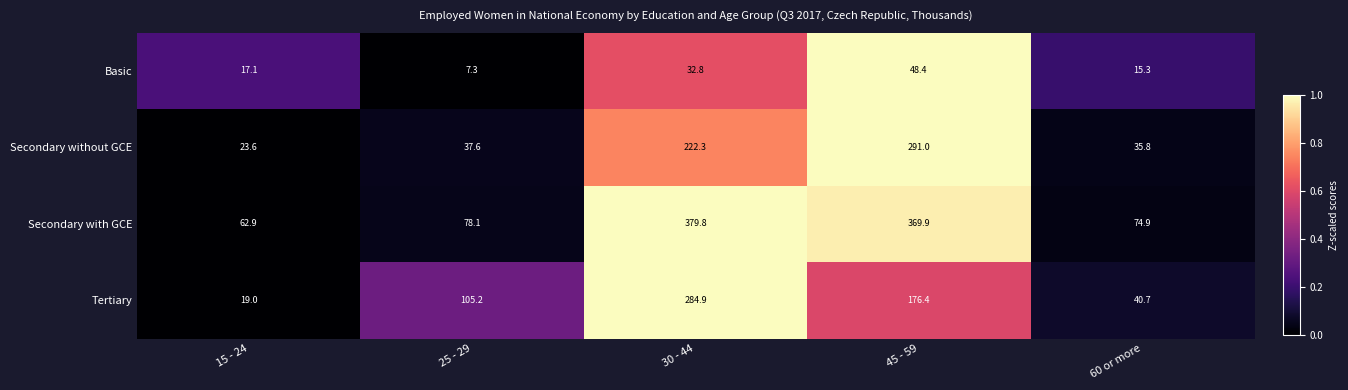

The value of Secondary with GCE at 15 - 24 is 62.9. True or false?

True